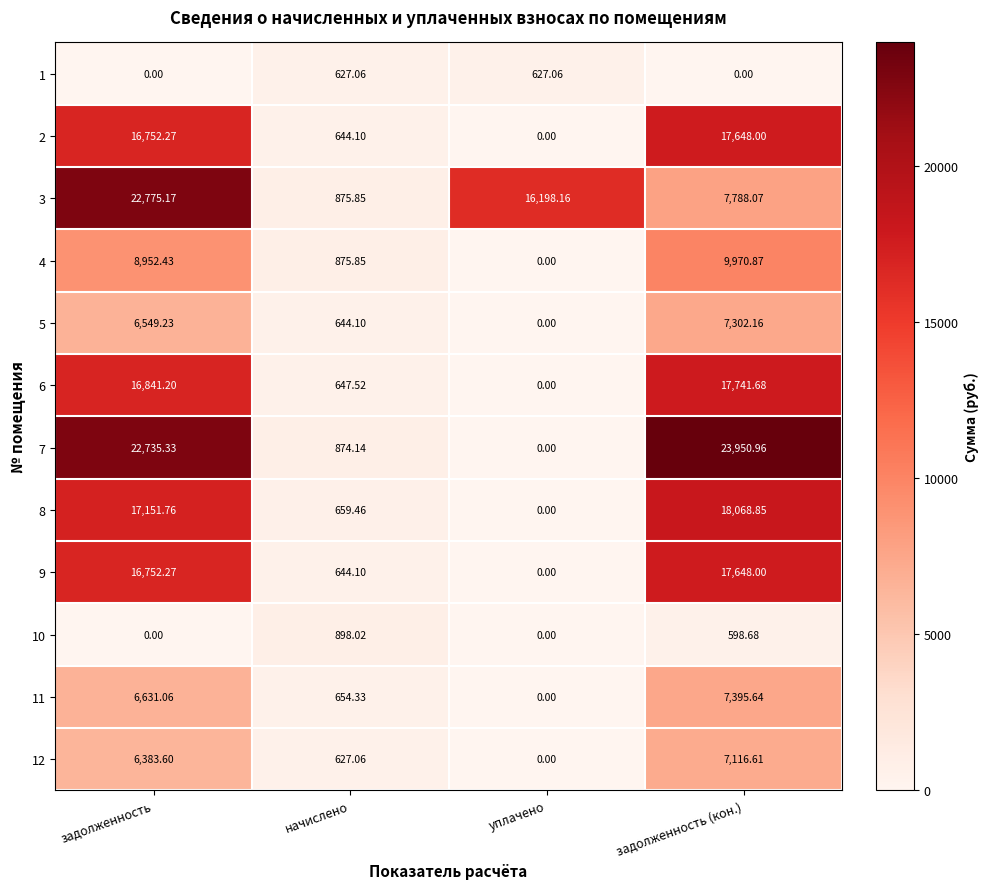

Which category has the highest value in the 12 series?

задолженность (кон.)